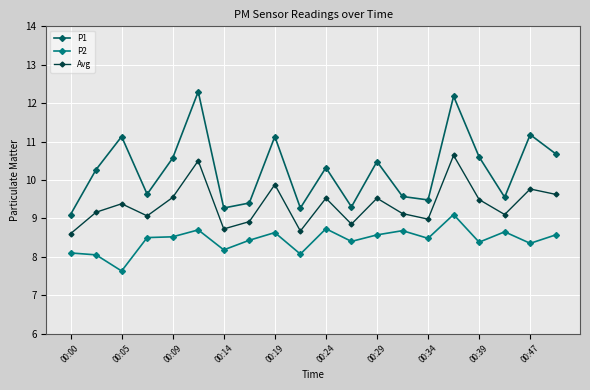

What is the greatest value displayed?

12.3